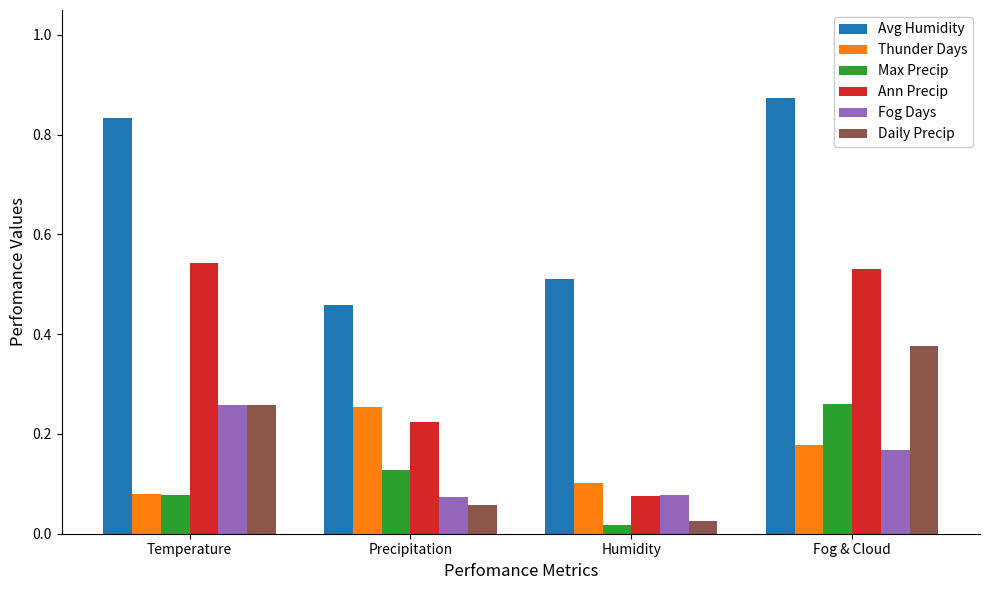

What position from the left is Fog & Cloud?

4